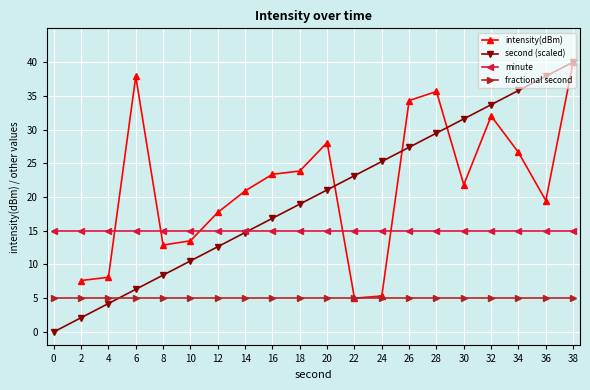

Which series has the widest spread of values?

second (scaled)